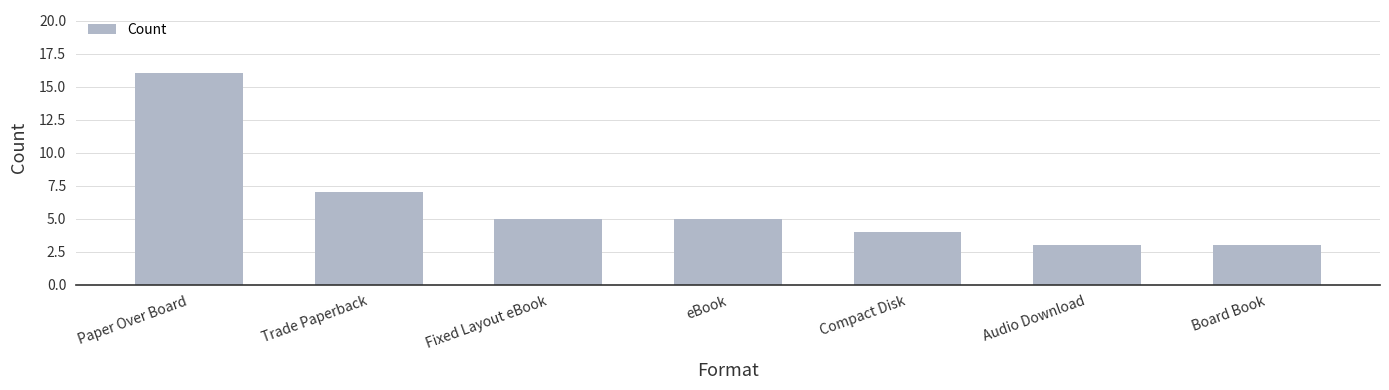

True or false: the data shows 9 at Trade Paperback.

False